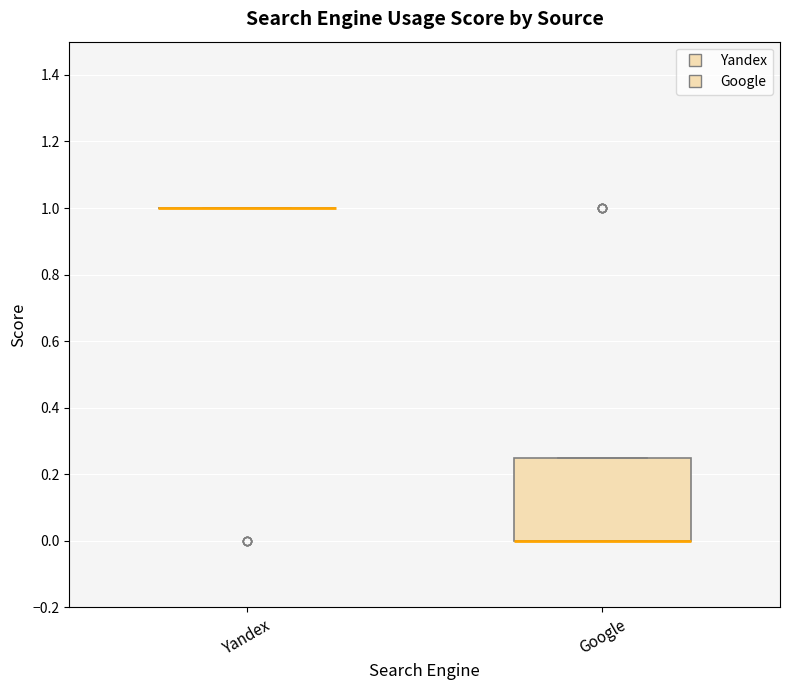

Reading left to right, read every box against the y-axis: the position of its median line, the range the box covers, and the ends of its whiskers. The values are not printed on the chart, so give them approximately, as read against the axis.

Yandex: box collapsed to a line at 1.00, whiskers 1.00 to 1.00
Google: median 0.00 (drawn on the box's lower edge), box 0.00 to 0.26, whiskers 0.00 to 0.26